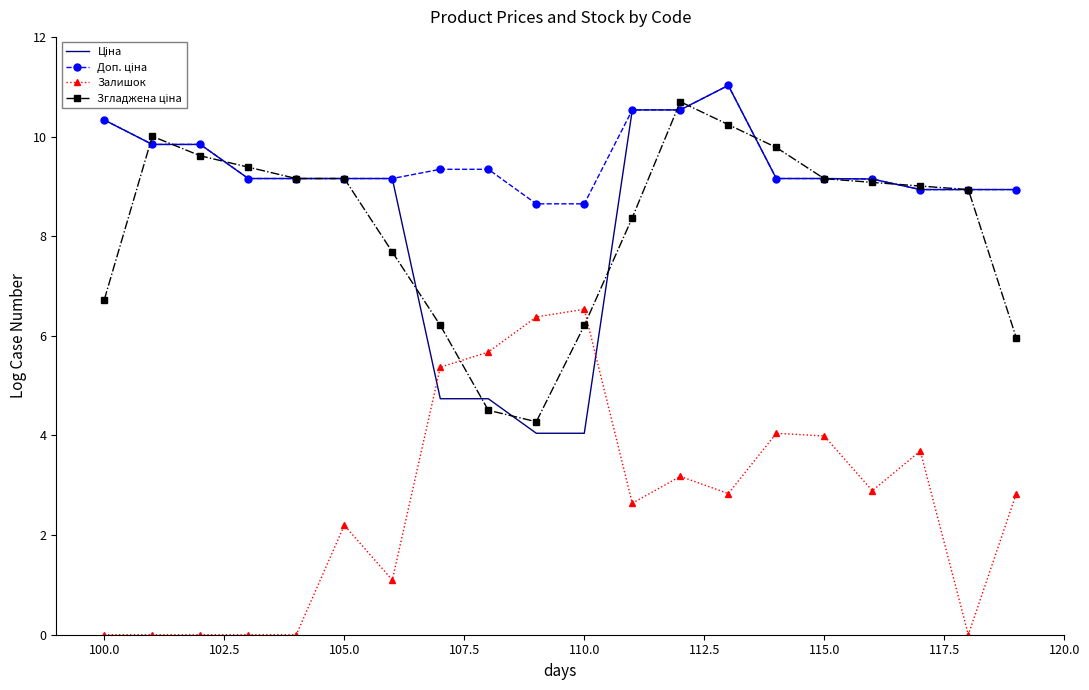

What is the maximum value for Залишок?

6.5